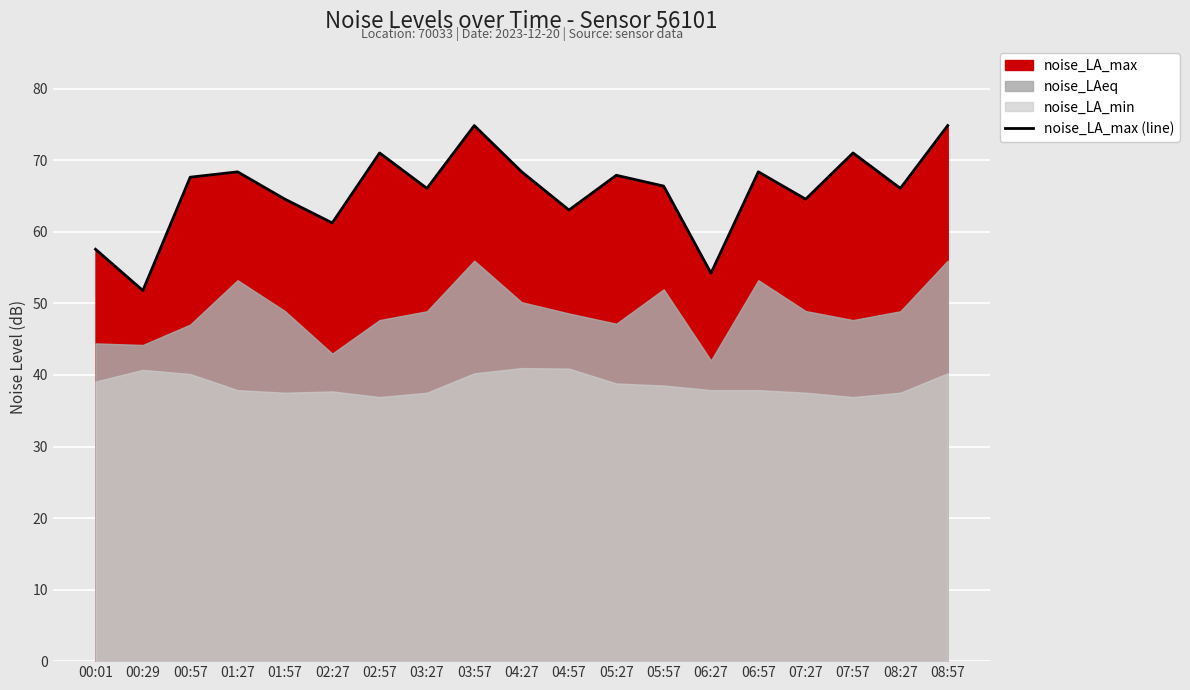

What position from the left is 00:01?

1